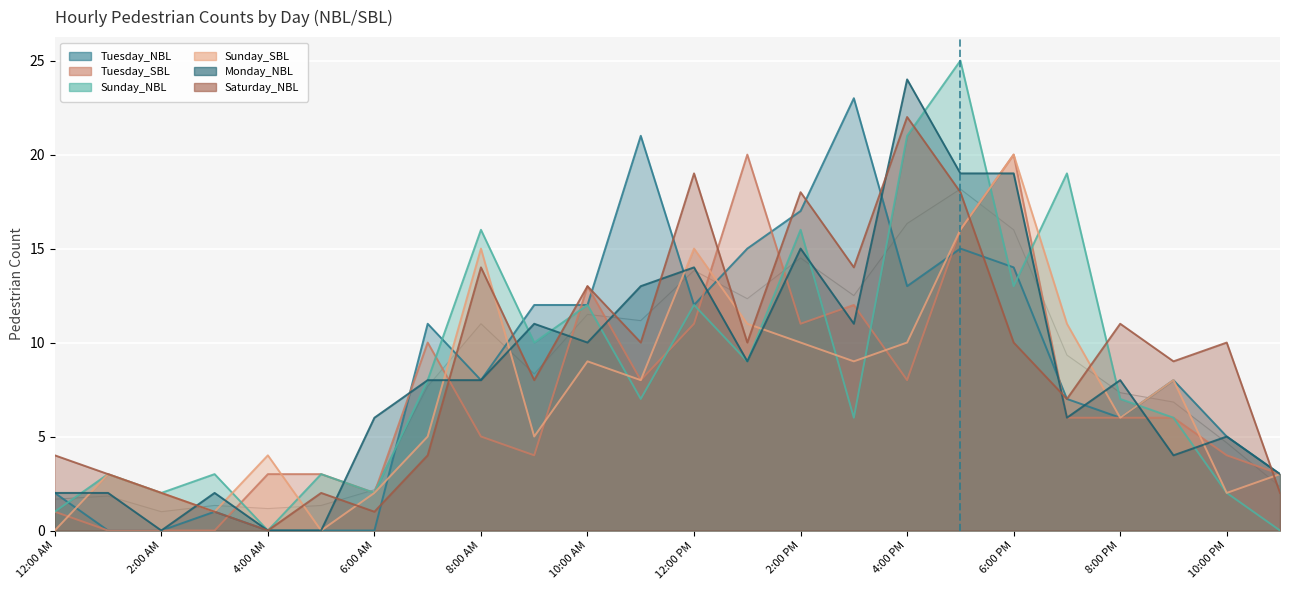

What is the sum of the Sunday_NBL values at 4:00 AM and 9:00 PM?

6